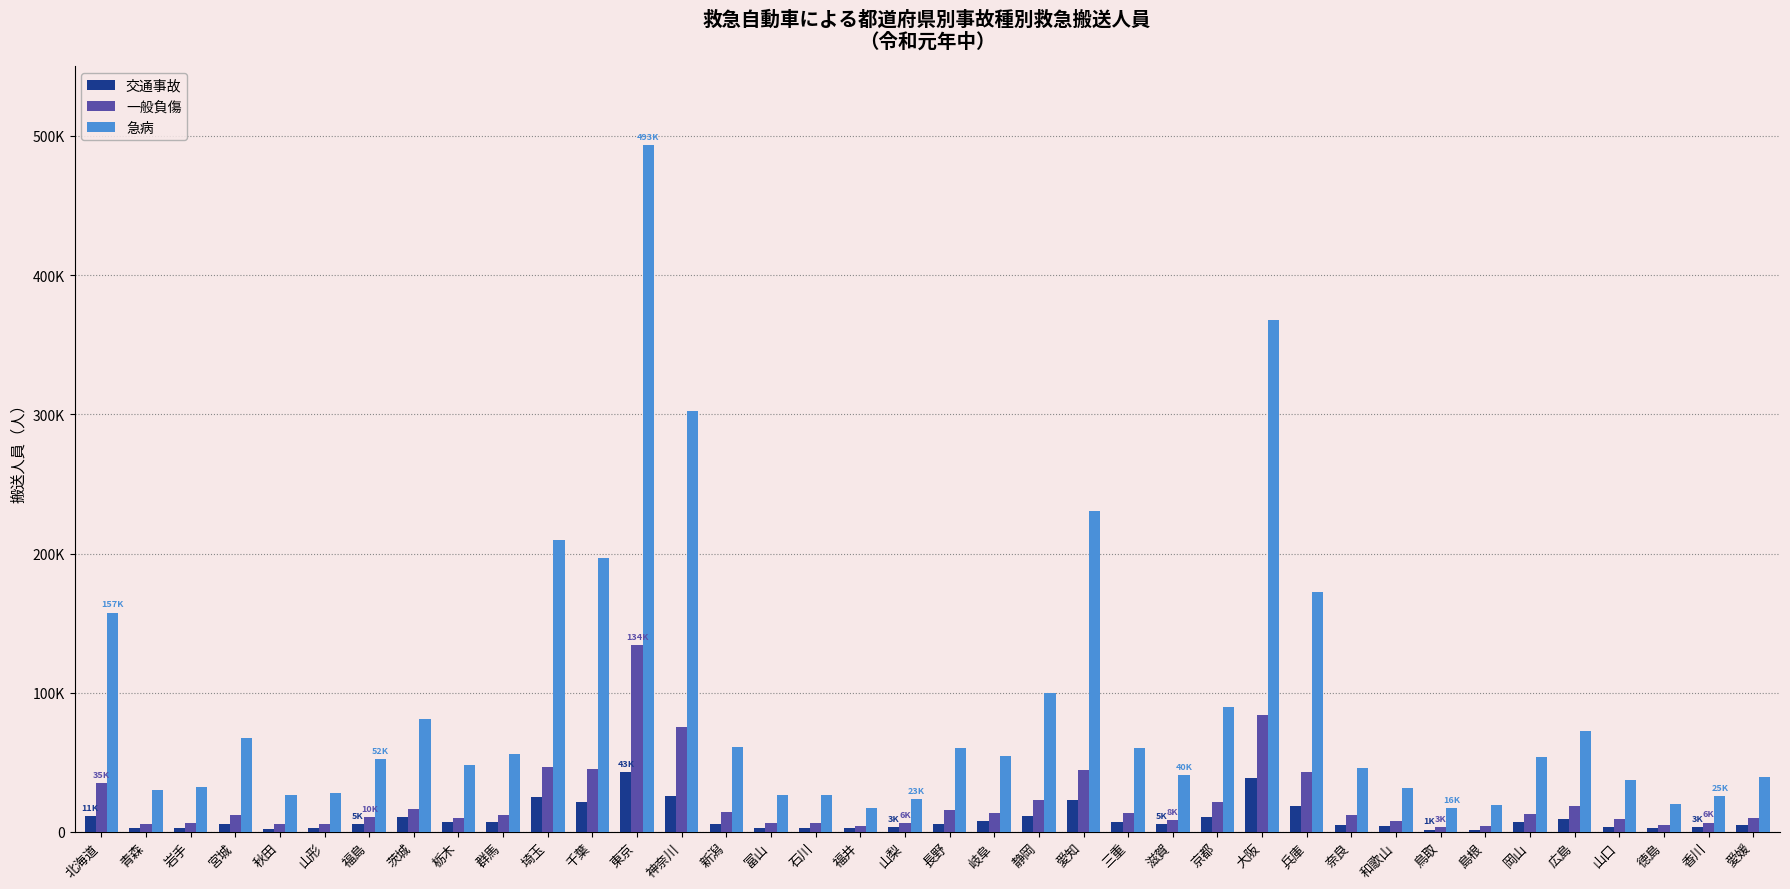

Which series has the largest total across all categories?

急病